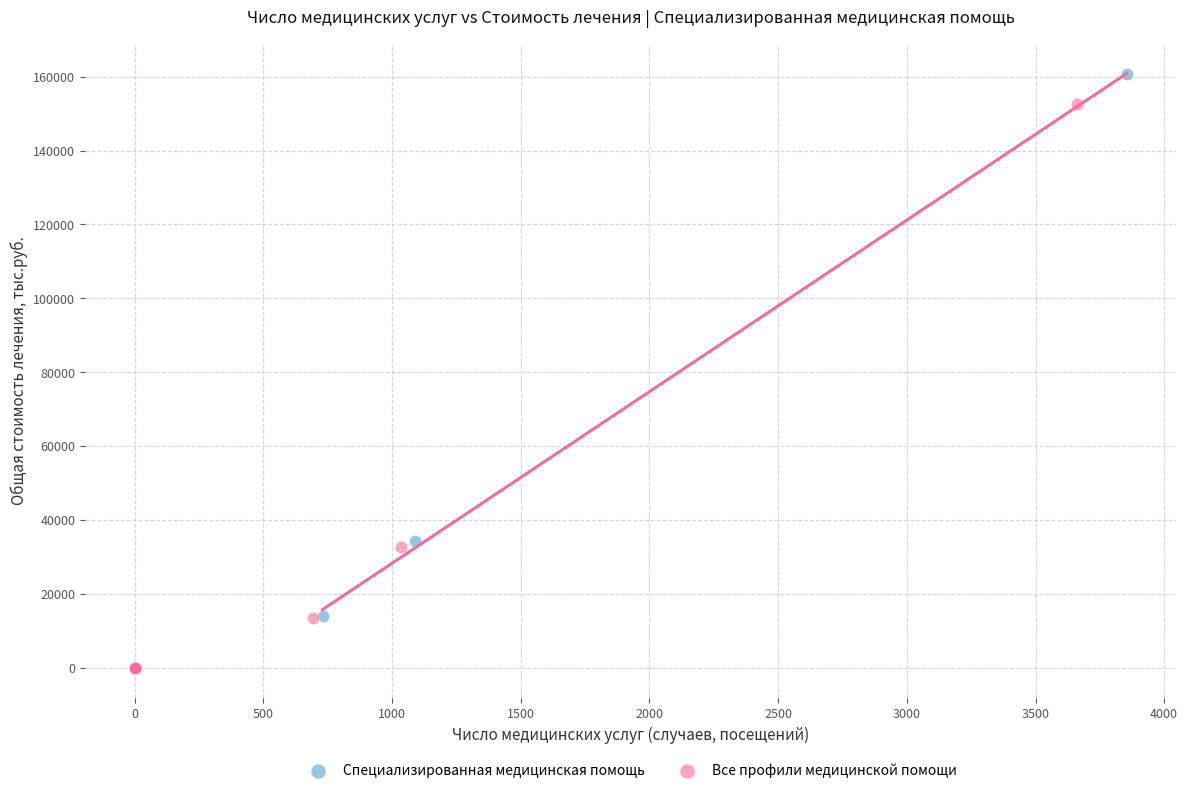

Which series has the widest spread of Y values?

Все профили медицинской помощи